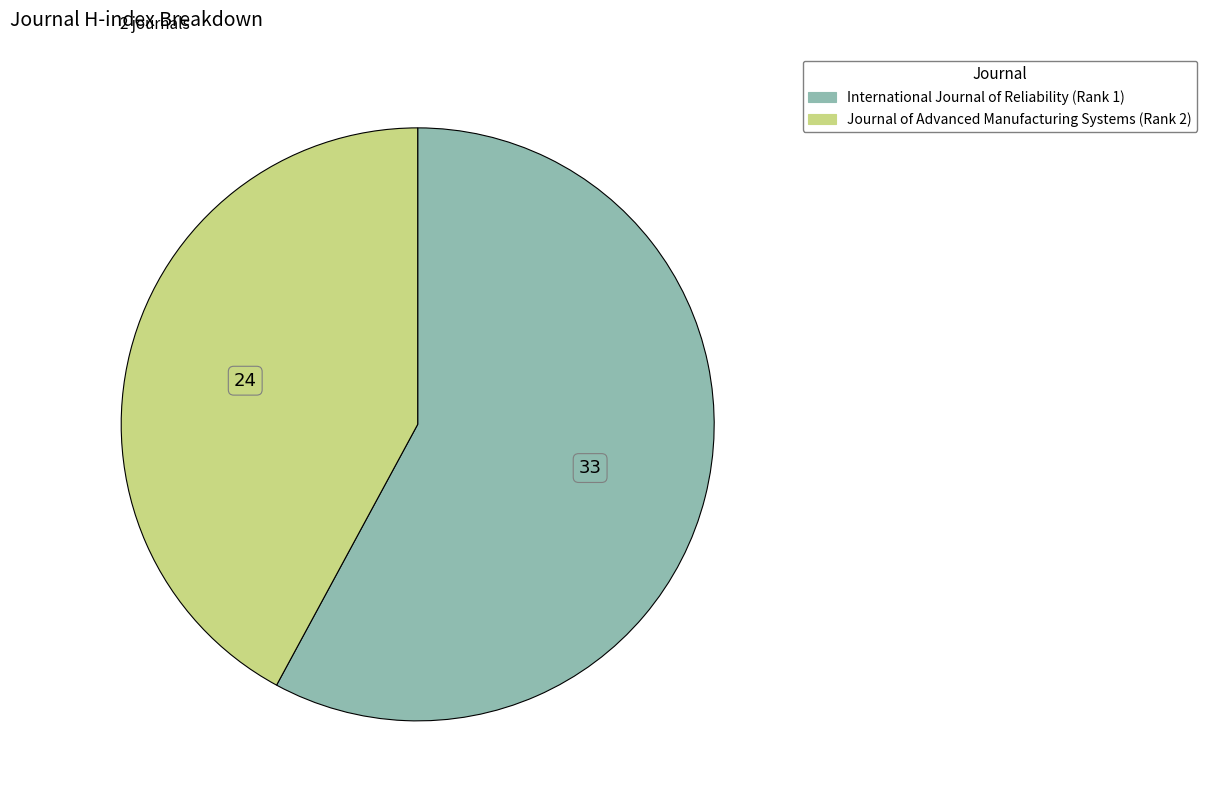

The International Journal of Reliability (Rank 1) slice represents 58% of the pie. True or false?

True